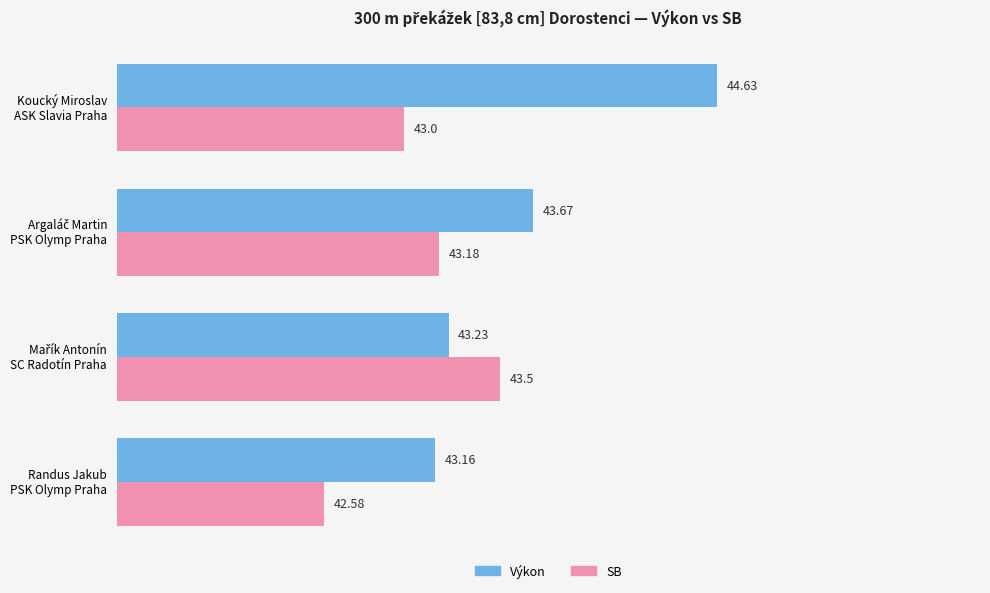

How many values in the SB series are below 43?

1